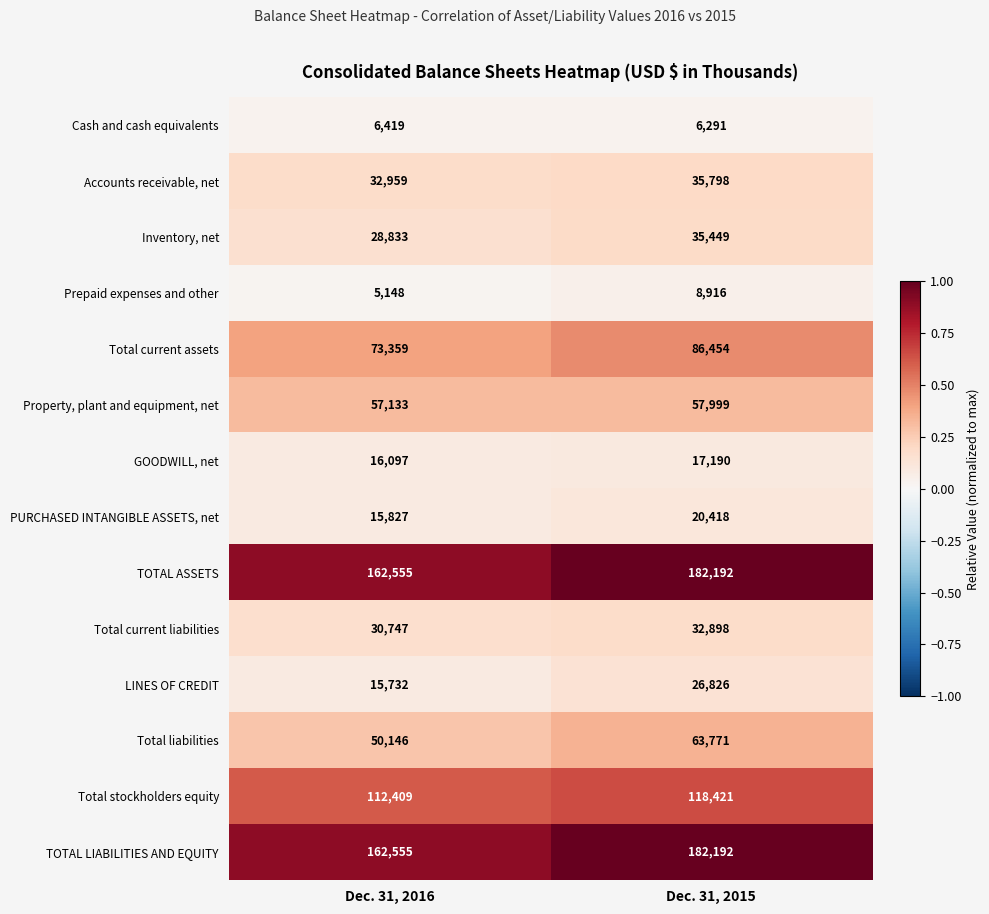

Reading right to left, what are all the values shown in this chart?

Cash and cash equivalents: Dec. 31, 2015=6291	Dec. 31, 2016=6419
Accounts receivable, net: Dec. 31, 2015=35798	Dec. 31, 2016=32959
Inventory, net: Dec. 31, 2015=35449	Dec. 31, 2016=28833
Prepaid expenses and other: Dec. 31, 2015=8916	Dec. 31, 2016=5148
Total current assets: Dec. 31, 2015=86454	Dec. 31, 2016=73359
Property, plant and equipment, net: Dec. 31, 2015=57999	Dec. 31, 2016=57133
GOODWILL, net: Dec. 31, 2015=17190	Dec. 31, 2016=16097
PURCHASED INTANGIBLE ASSETS, net: Dec. 31, 2015=20418	Dec. 31, 2016=15827
TOTAL ASSETS: Dec. 31, 2015=182192	Dec. 31, 2016=162555
Total current liabilities: Dec. 31, 2015=32898	Dec. 31, 2016=30747
LINES OF CREDIT: Dec. 31, 2015=26826	Dec. 31, 2016=15732
Total liabilities: Dec. 31, 2015=63771	Dec. 31, 2016=50146
Total stockholders equity: Dec. 31, 2015=118421	Dec. 31, 2016=112409
TOTAL LIABILITIES AND EQUITY: Dec. 31, 2015=182192	Dec. 31, 2016=162555